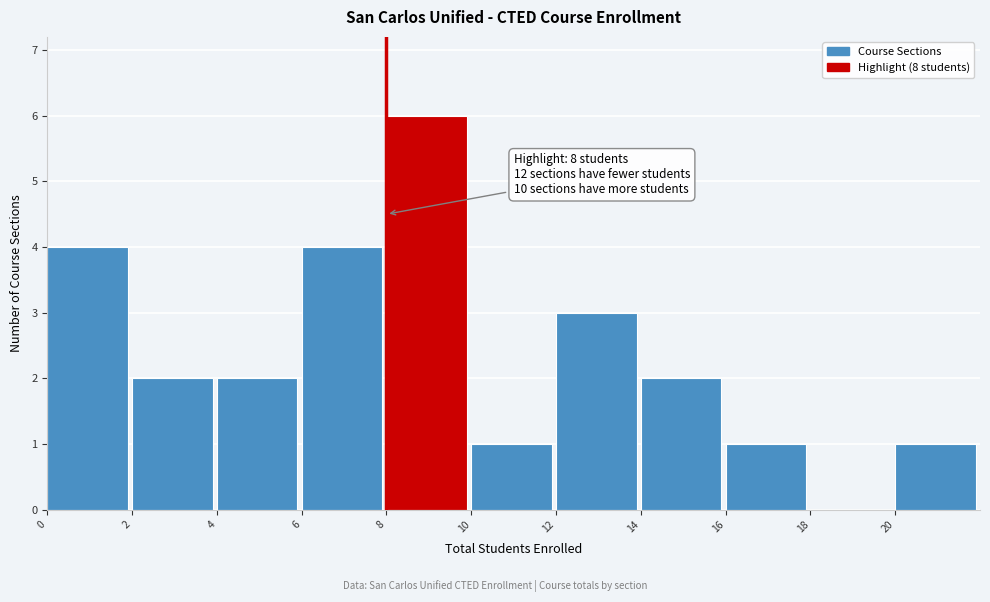

Which range on the x-axis has the tallest bar?

8 to 10